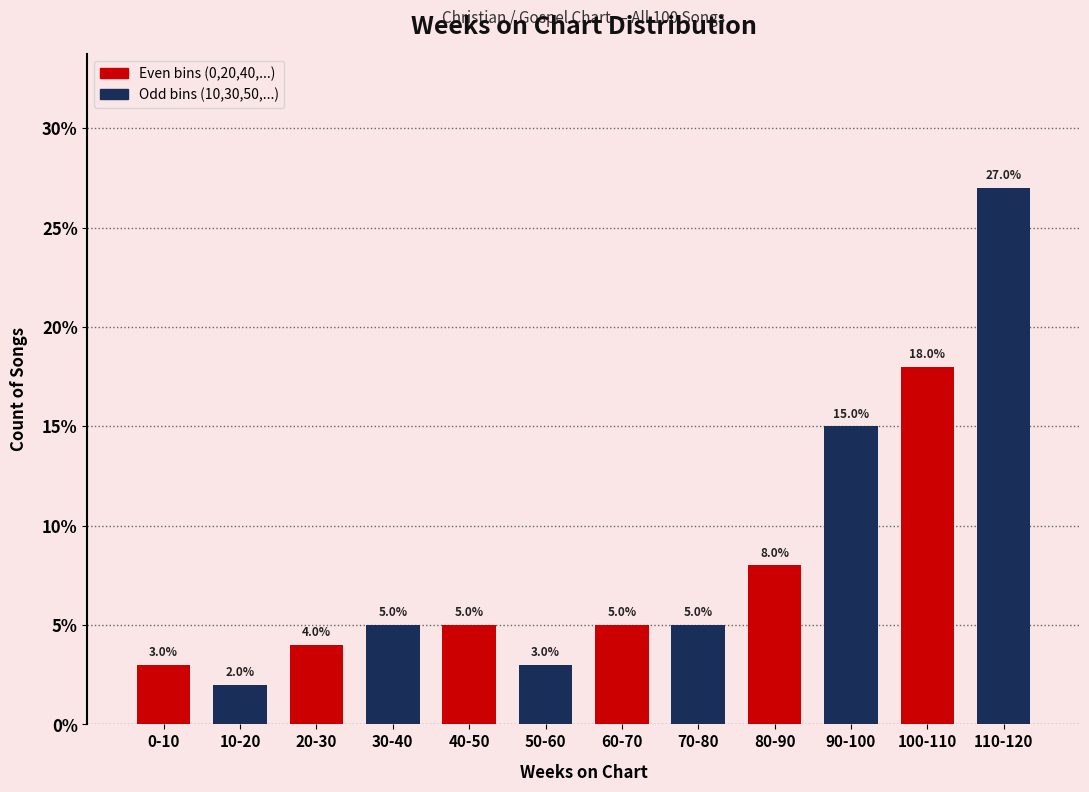

At which category is the sum across all series the highest?

100-110